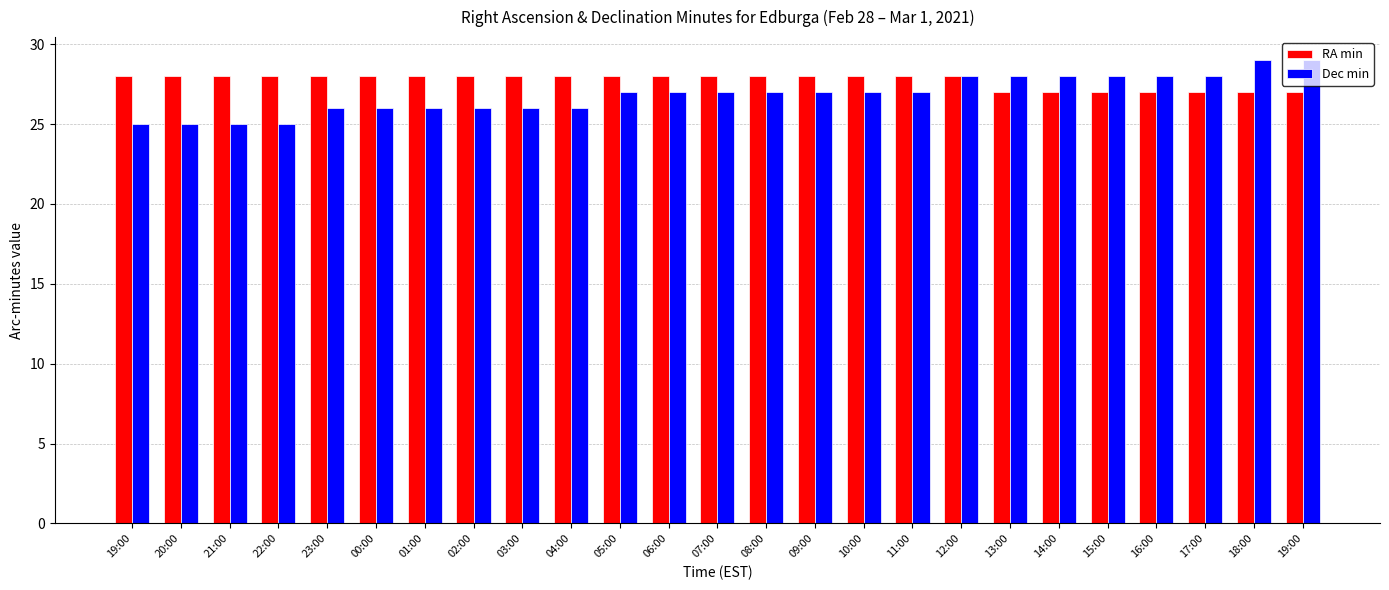

The value of RA min at 04:00 is 28. True or false?

True